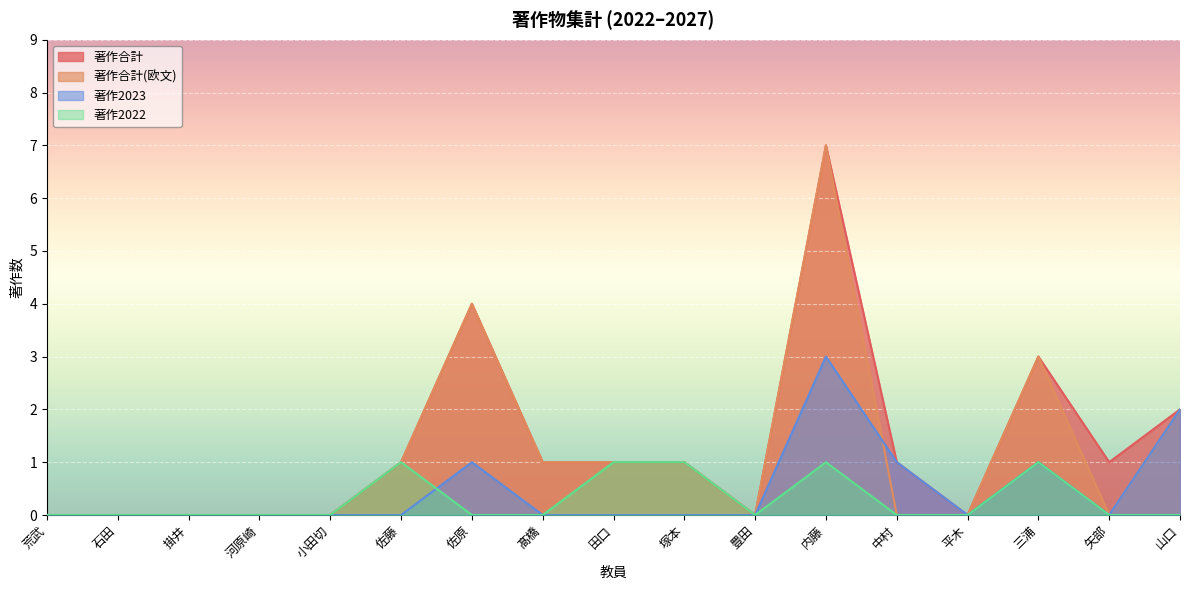

At how many categories does at least one series exceed 3?

2